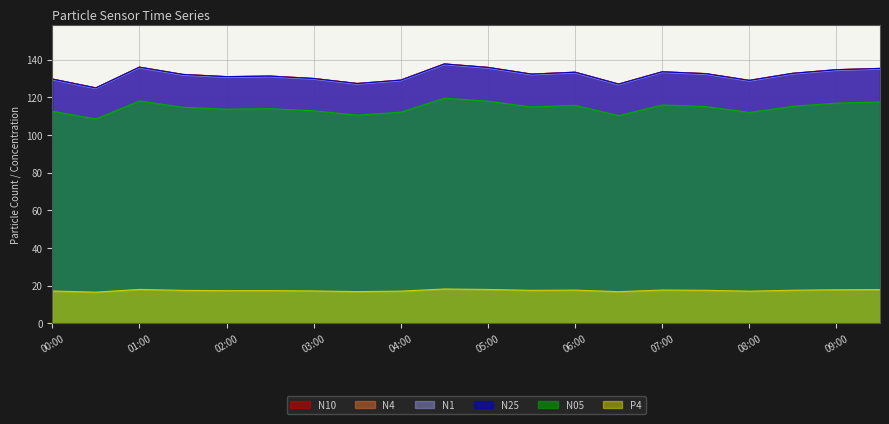

At which category does the chart reach its minimum across all series?

00:30